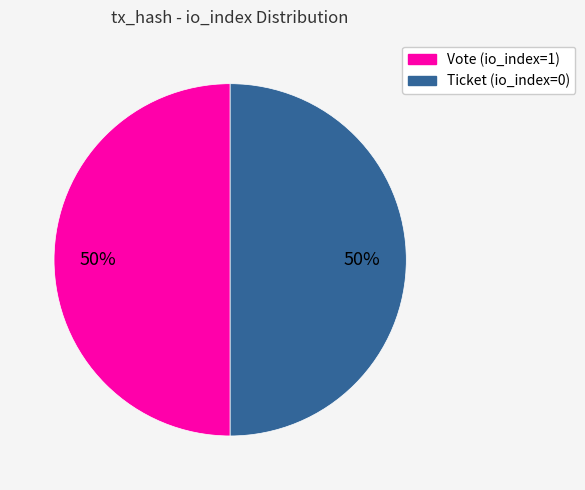

How many slices are in this pie chart?

2